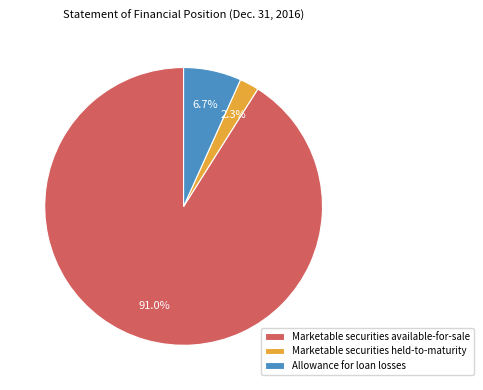

To the nearest percent, what percentage of the pie is Marketable securities held-to-maturity?

2%